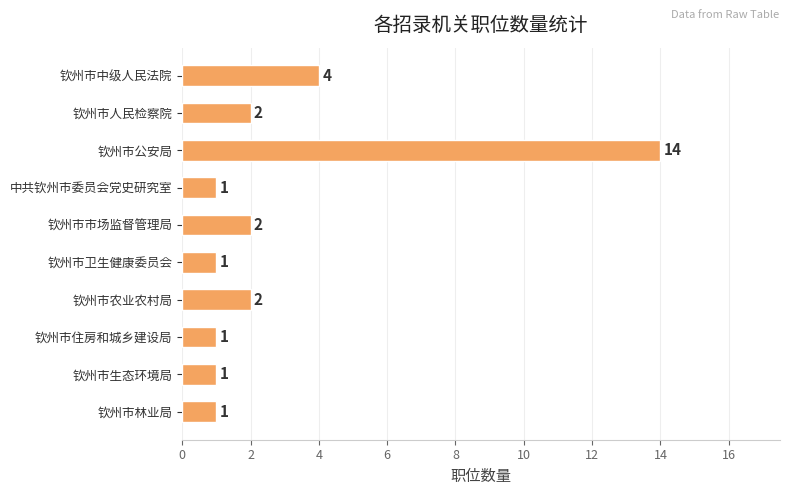

Which has a higher value, 钦州市公安局 or 钦州市中级人民法院?

钦州市公安局